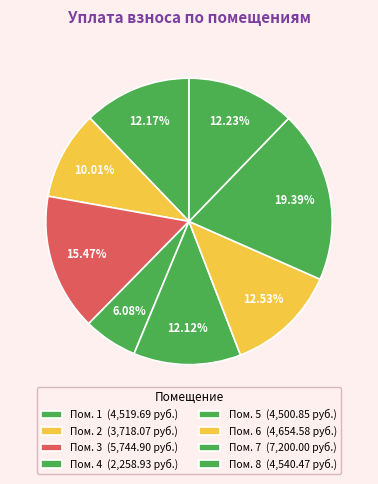

Rank the categories by value from lowest to highest.

4, 2, 5, 1, 8, 6, 3, 7